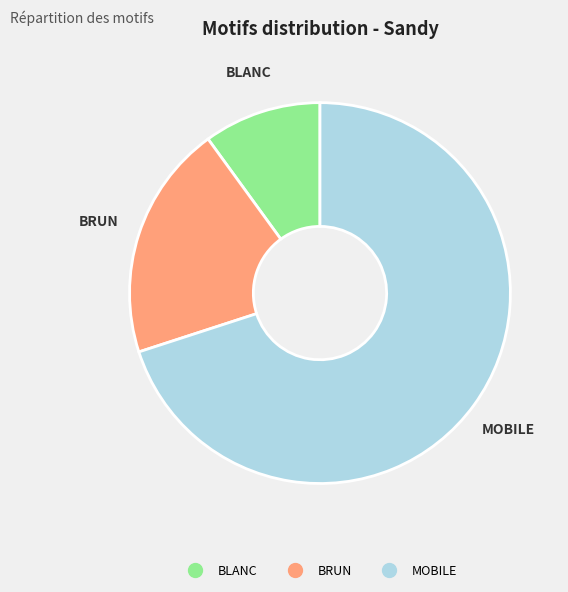

What is the largest slice in the pie chart?

MOBILE